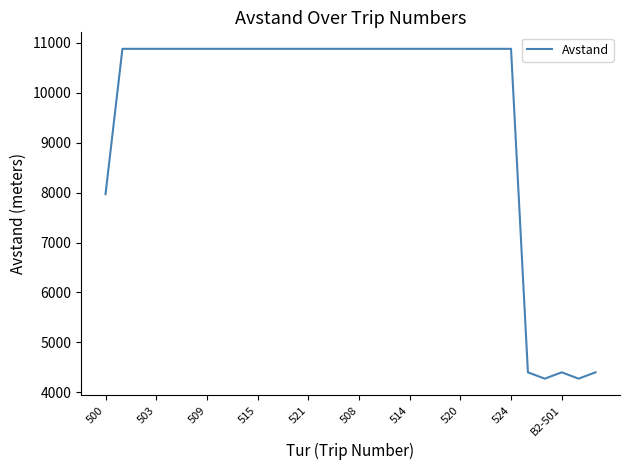

What is the maximum value shown in the chart?

10880